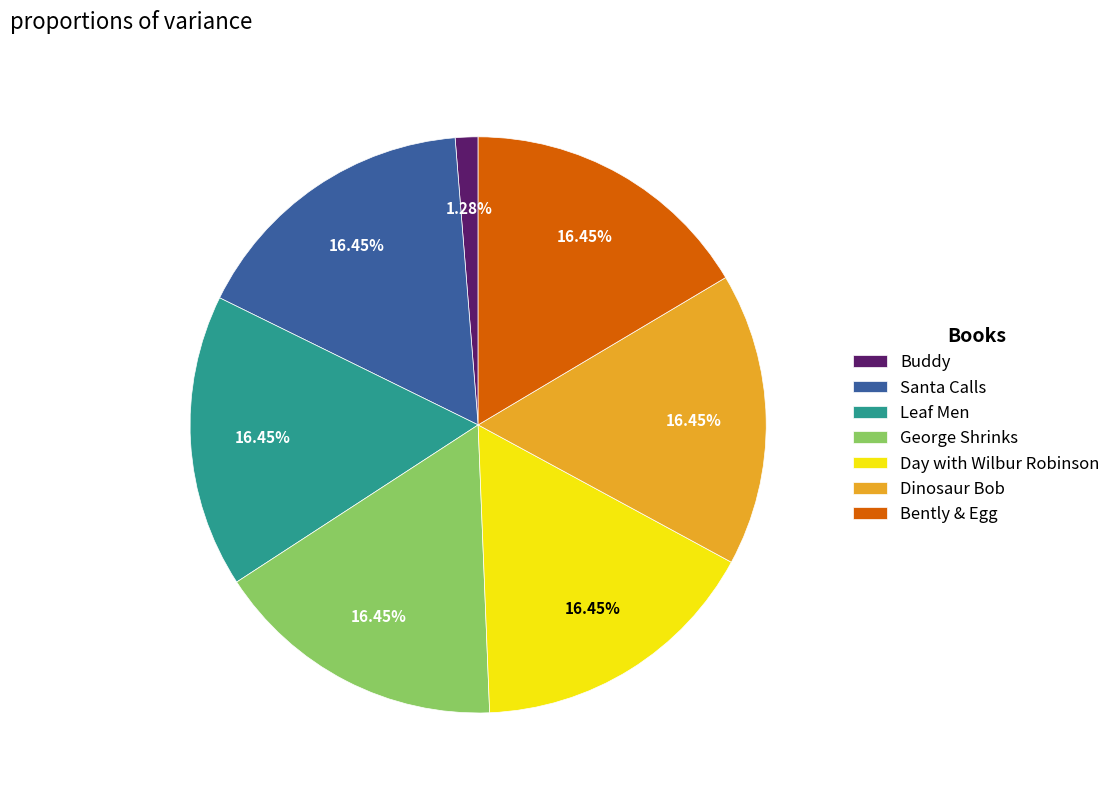

Is there any slice that represents more than half of the pie?

No